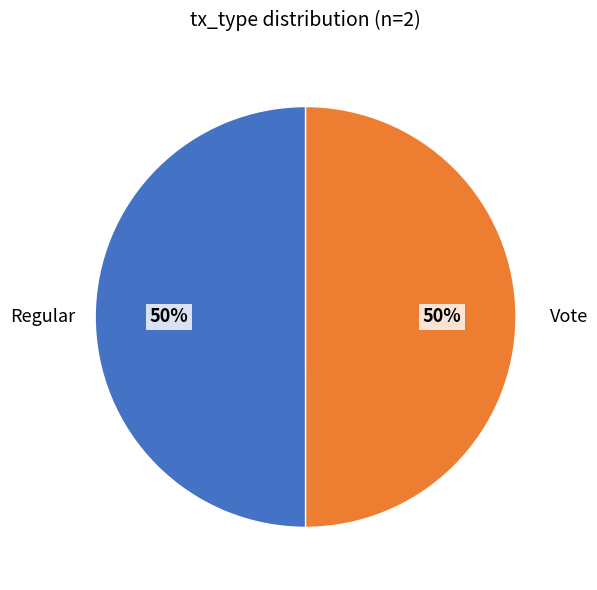

Is it true that Regular is 57% of the pie?

False